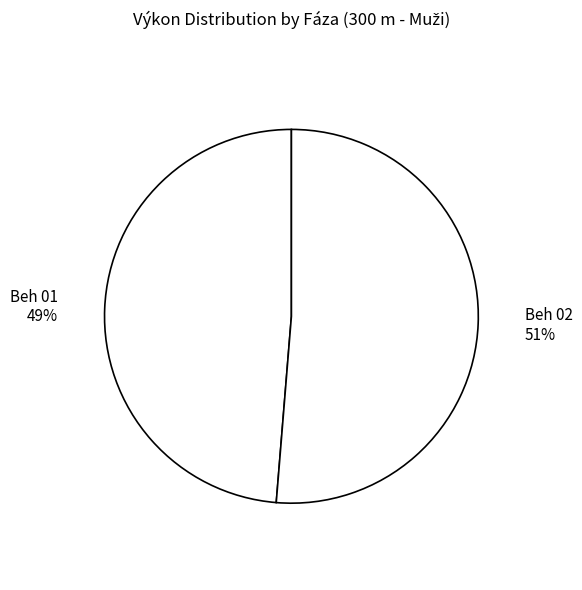

Combined, do Beh 02 and Beh 01 account for over 50%?

Yes